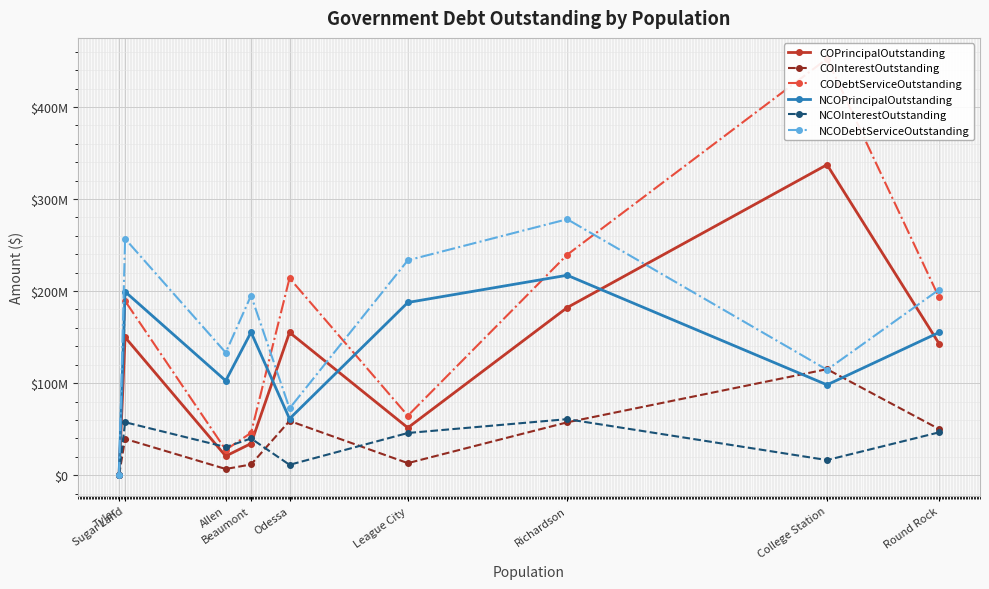

At how many categories does at least one series exceed 110513293?

8